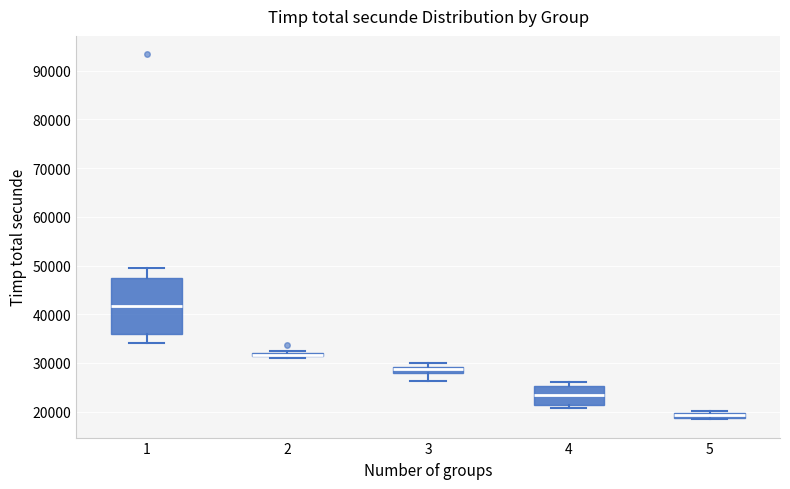

Where is the upper edge of the box at x = 4 on the y-axis? The values are not printed on the chart, so give them approximately, as read against the axis.

25000